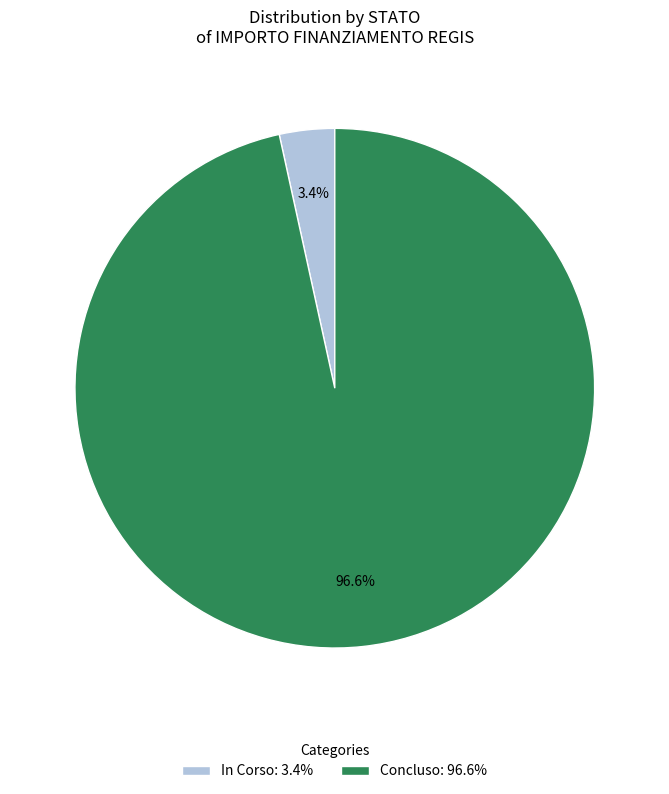

Between In Corso and Concluso, which is larger?

Concluso